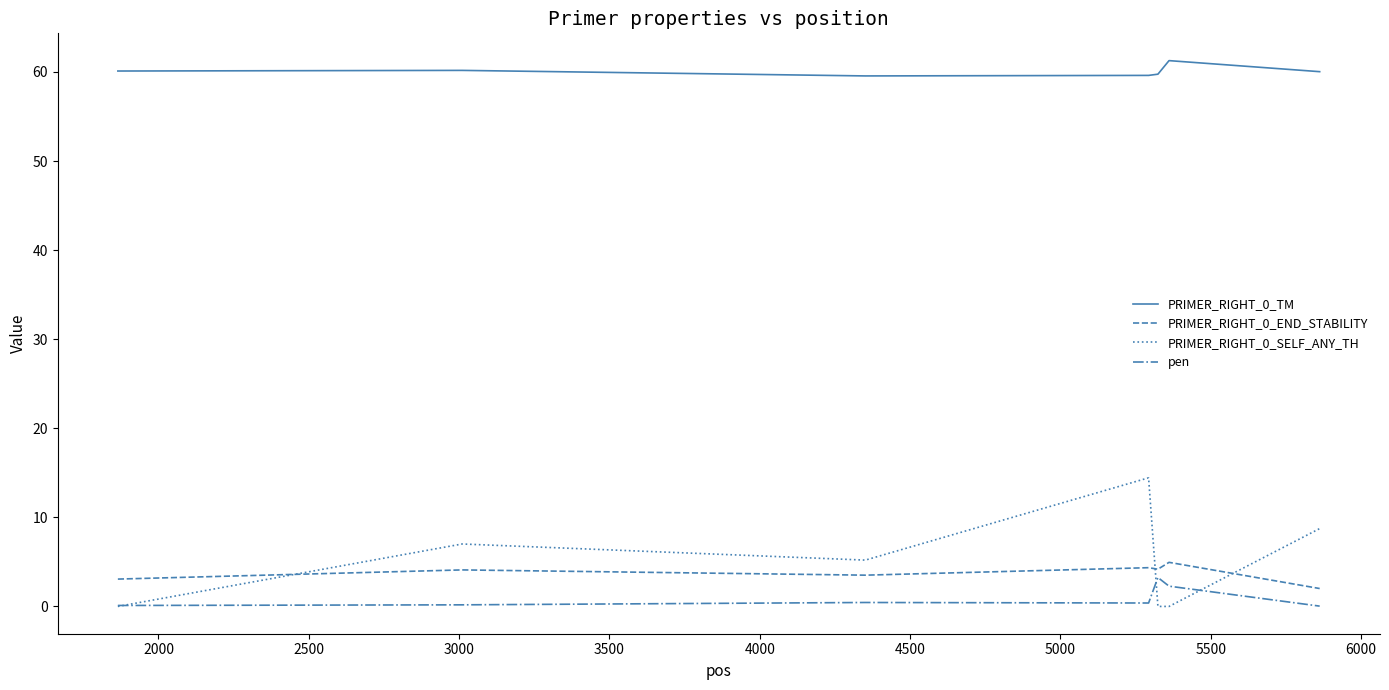

True or false: pen has more than 2 points higher than both neighbors.

False